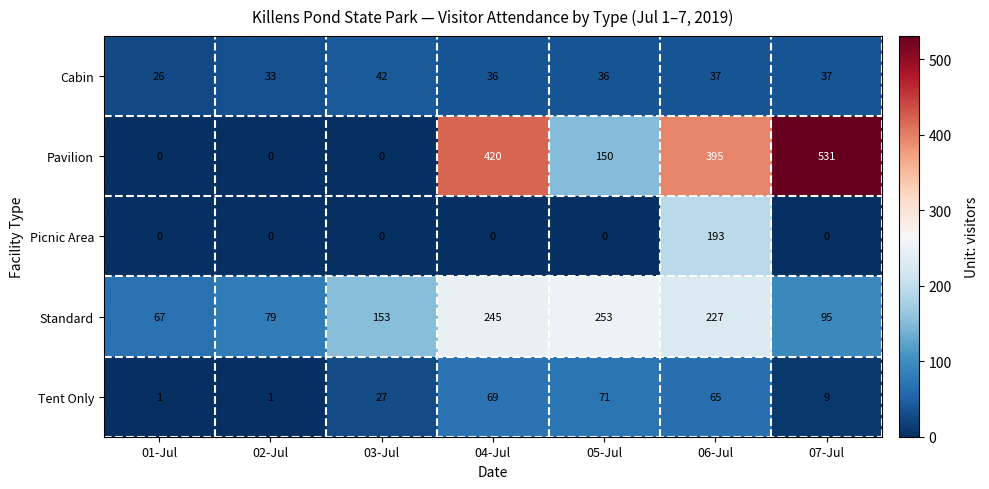

How many data points in Pavilion are less than 150?

3